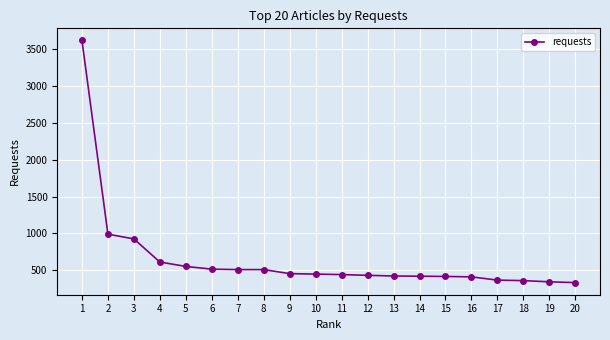

Is it true that the value at 16 is 408?

True